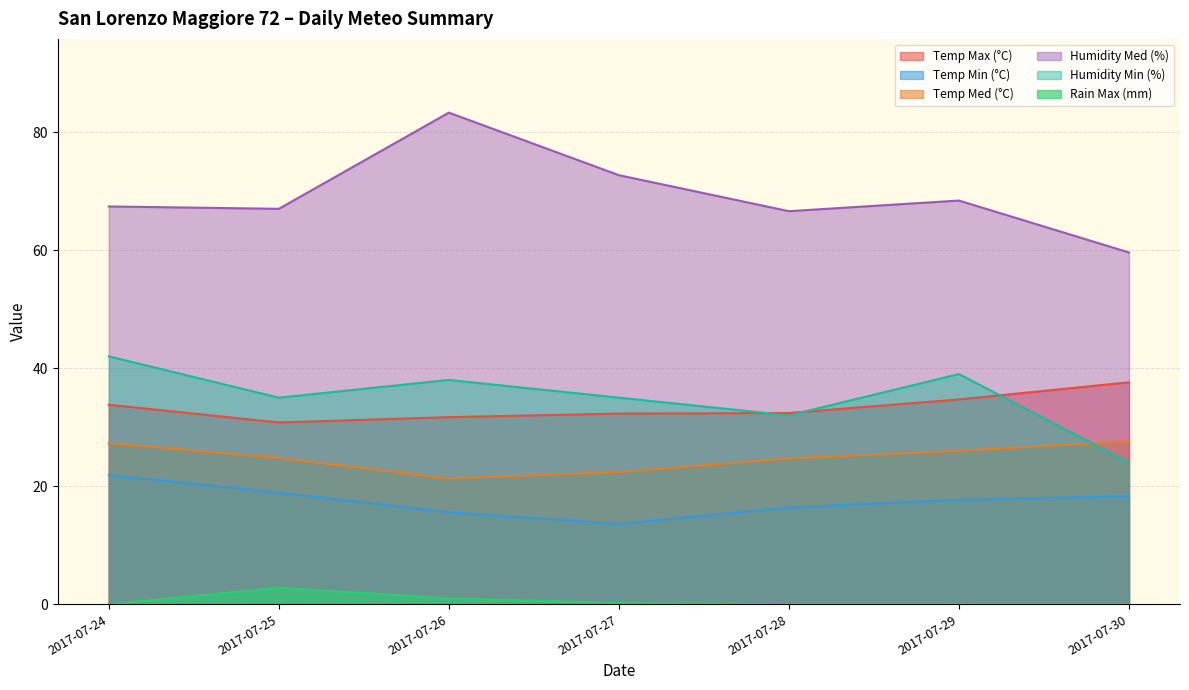

At 2017-07-25, list the series in order from smallest to largest.

Rain Max (mm), Temp Min (°C), Temp Med (°C), Temp Max (°C), Humidity Min (%), Humidity Med (%)